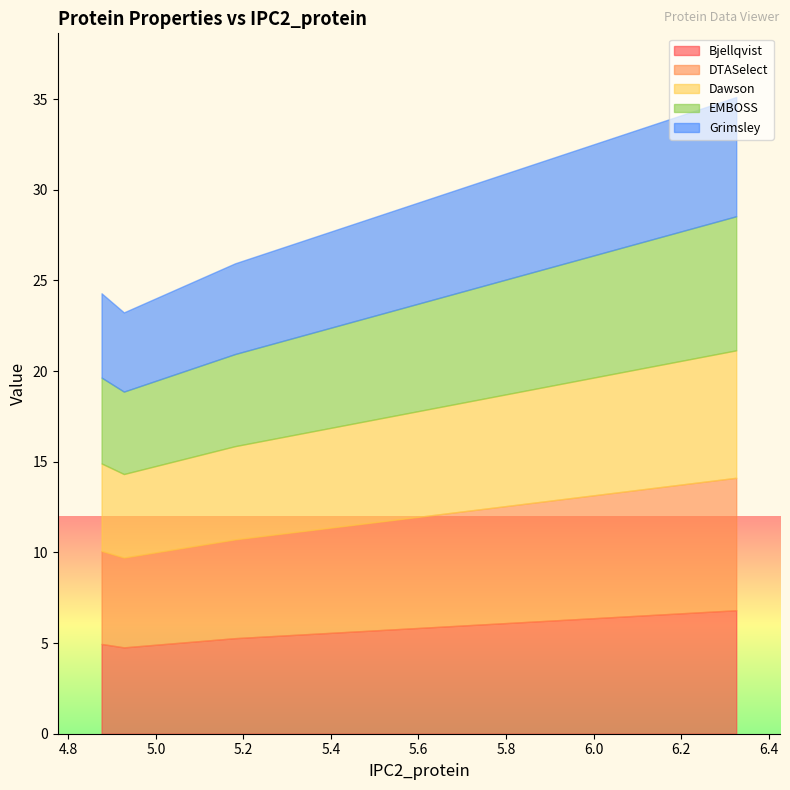

What is the maximum value for Bjellqvist?

6.8